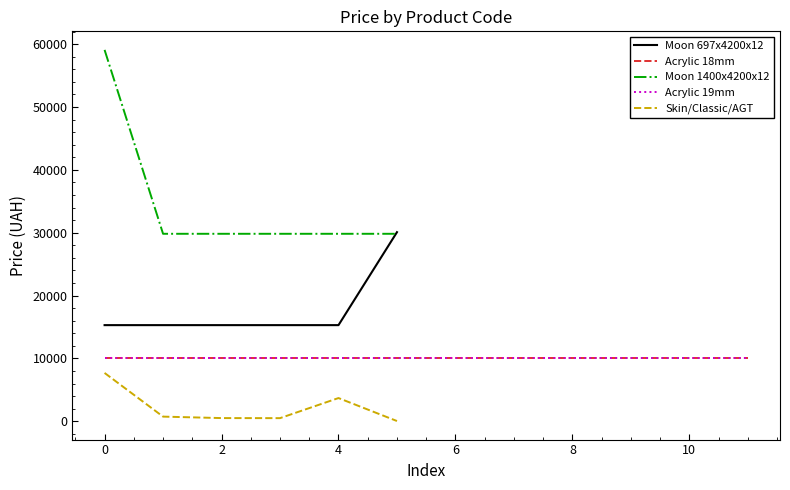

True or false: Moon 1400x4200x12 and Skin/Classic/AGT cross at least once.

False